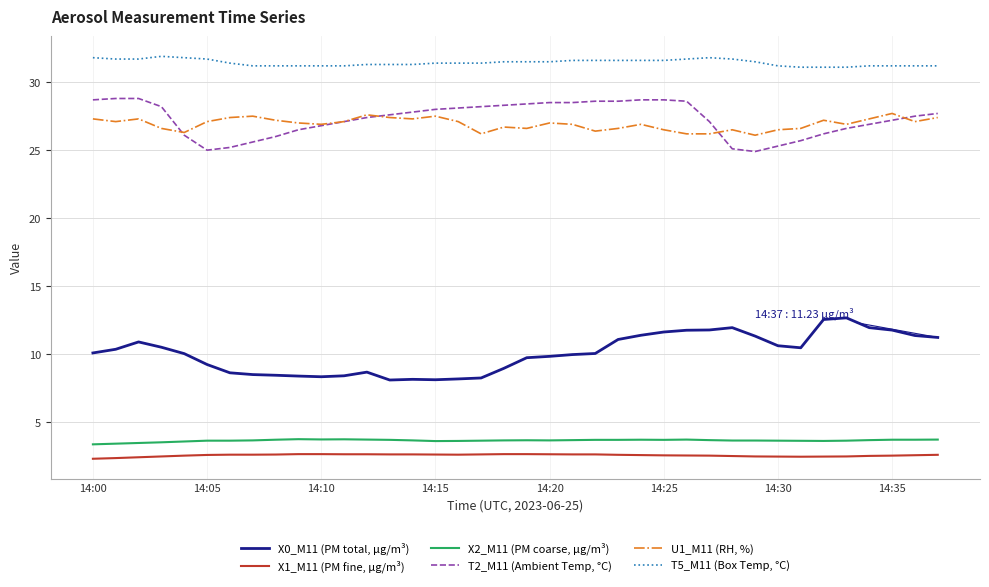

Which series has the largest total across all categories?

T5_M11 (Box Temp, °C)